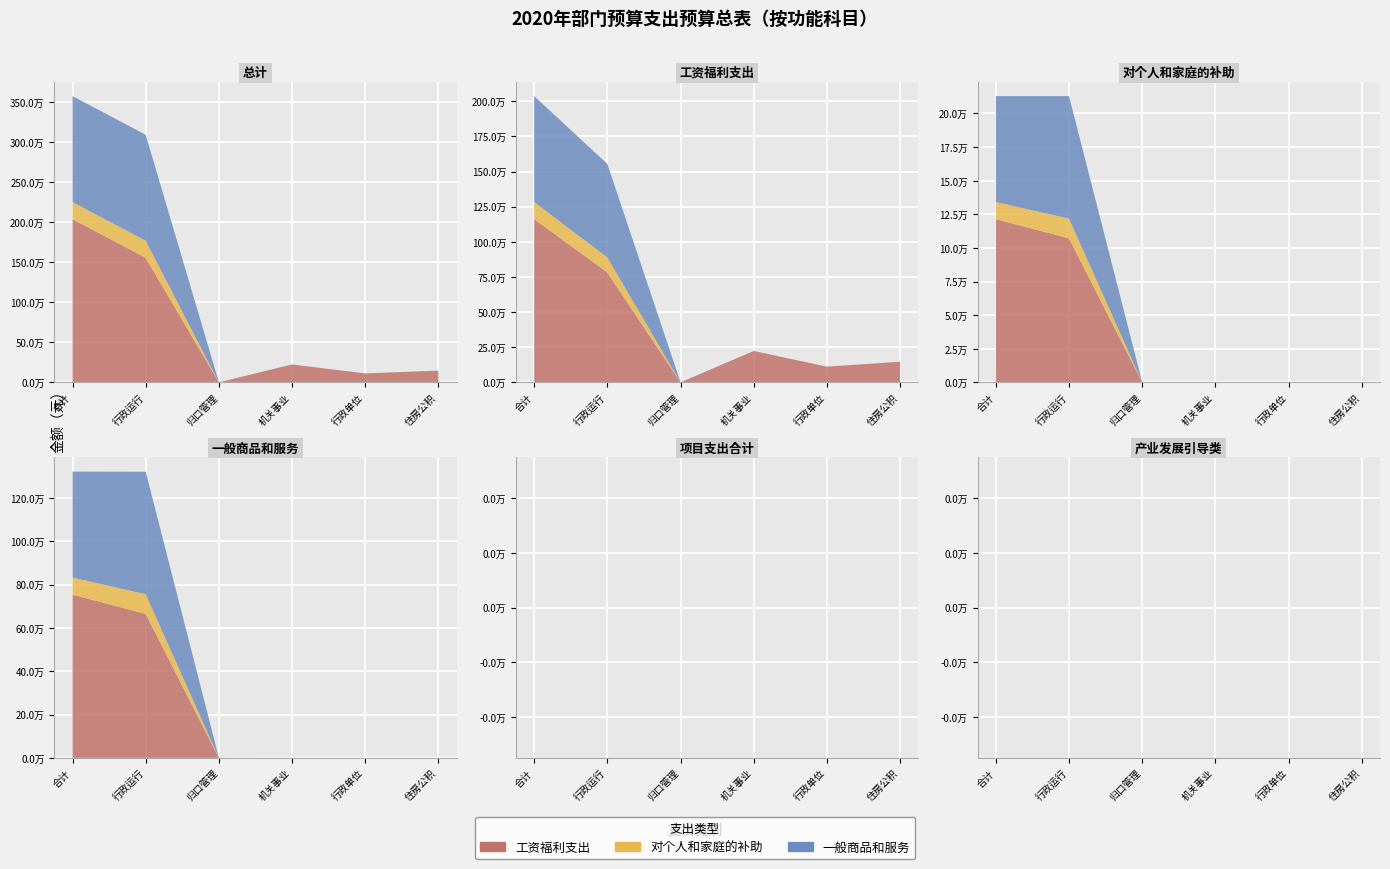

Reading left to right, list all the values displayed in this chart.

总计: 3571241.2	3088341.0	480.0	223665.6	111832.8	146921.8
工资福利支出: 2036297.2	1553877.0	0.0	223665.6	111832.8	146921.8
对个人和家庭的补助: 212922.0	212922.0	0.0	0.0	0.0	0.0
一般商品和服务: 1322022.0	1321542.0	480.0	0.0	0.0	0.0
项目支出合计: 0.0	0.0	0.0	0.0	0.0	0.0
产业发展引导类: 0.0	0.0	0.0	0.0	0.0	0.0